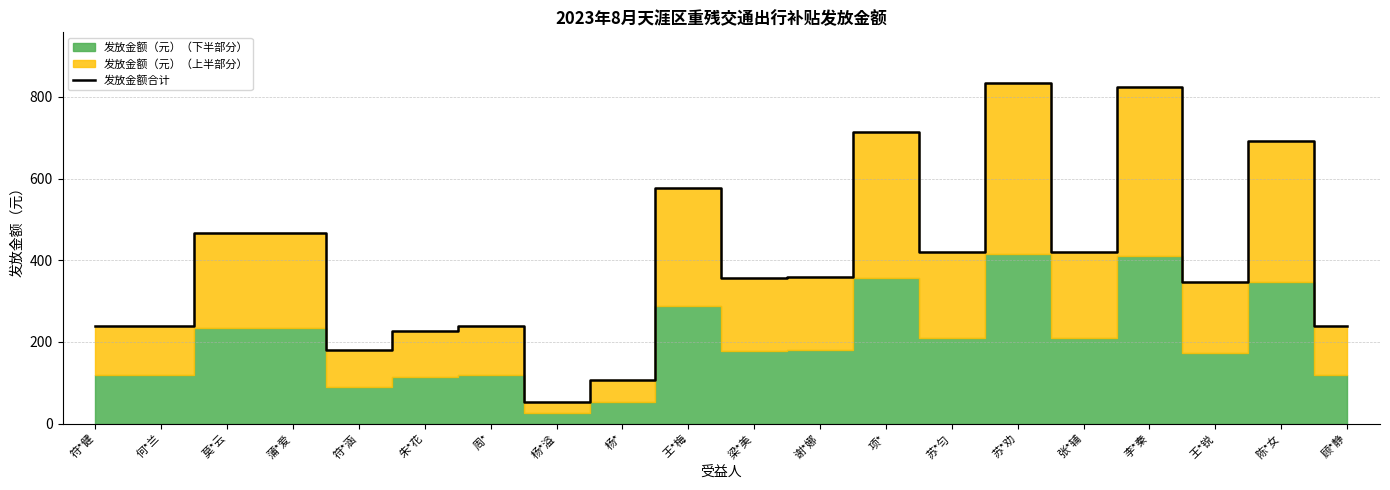

List the labels in order of value, smallest first.

杨*溢, 杨*, 符*涵, 朱*花, 符*健, 何*兰, 顾*静, 周*, 王*锐, 梁*美, 谢*娜, 苏*匀, 张*辅, 莫*云, 蒲*爱, 王*梅, 陈*女, 项*, 李*秦, 苏*劝